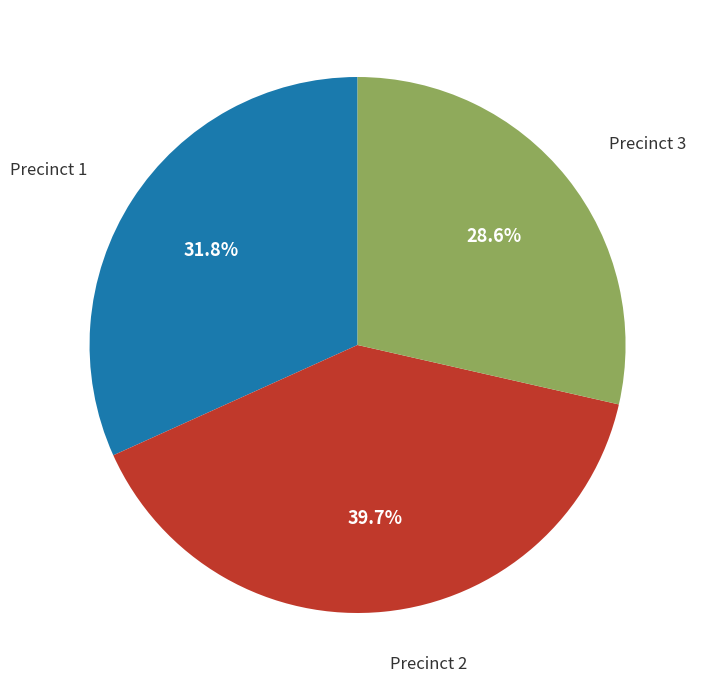

Is there a majority slice in this chart?

No